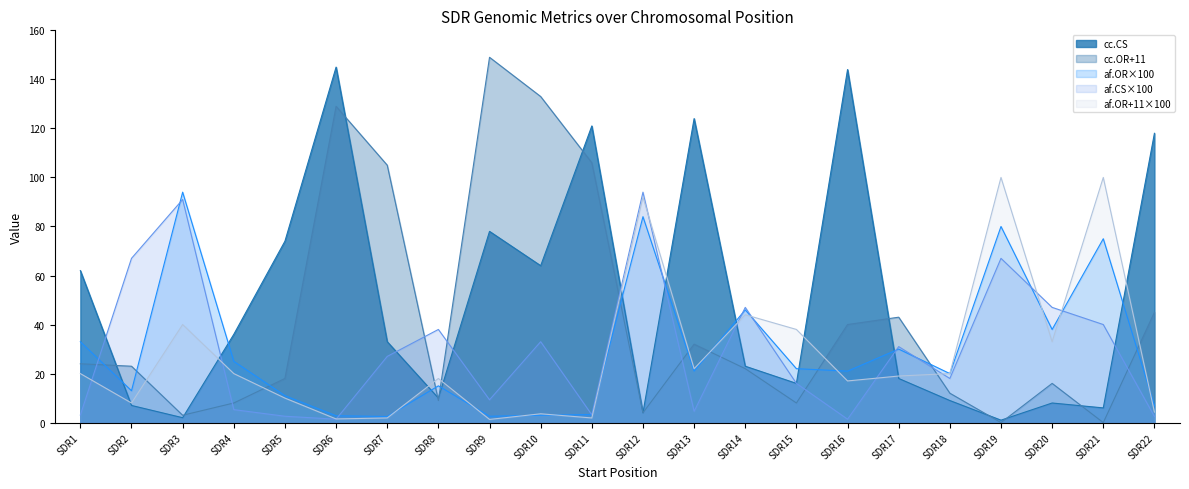

What is the average value of the cc.CS series?

50.1